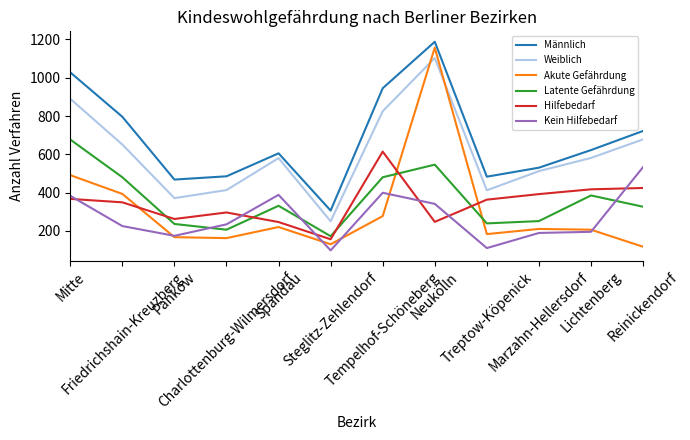

Where is the first local minimum for Hilfebedarf?

Pankow